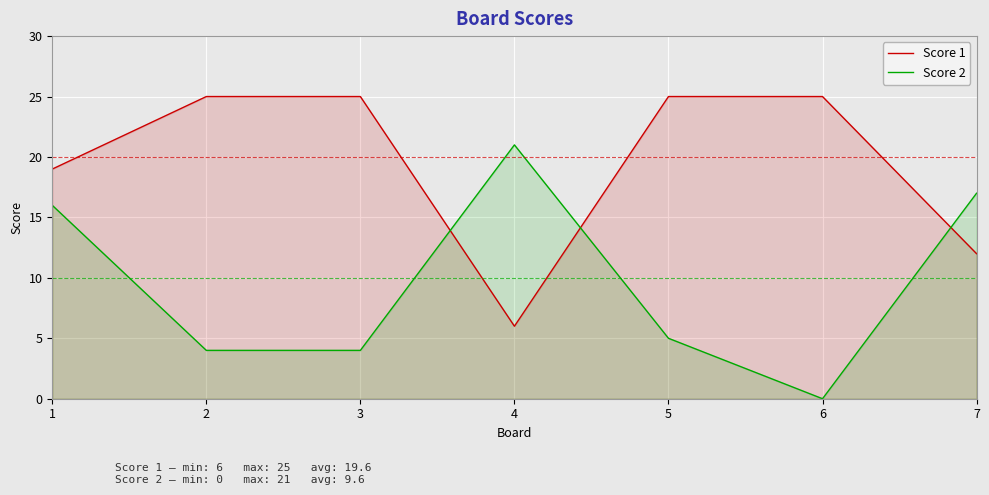

Which series has the largest total across all categories?

Score 1